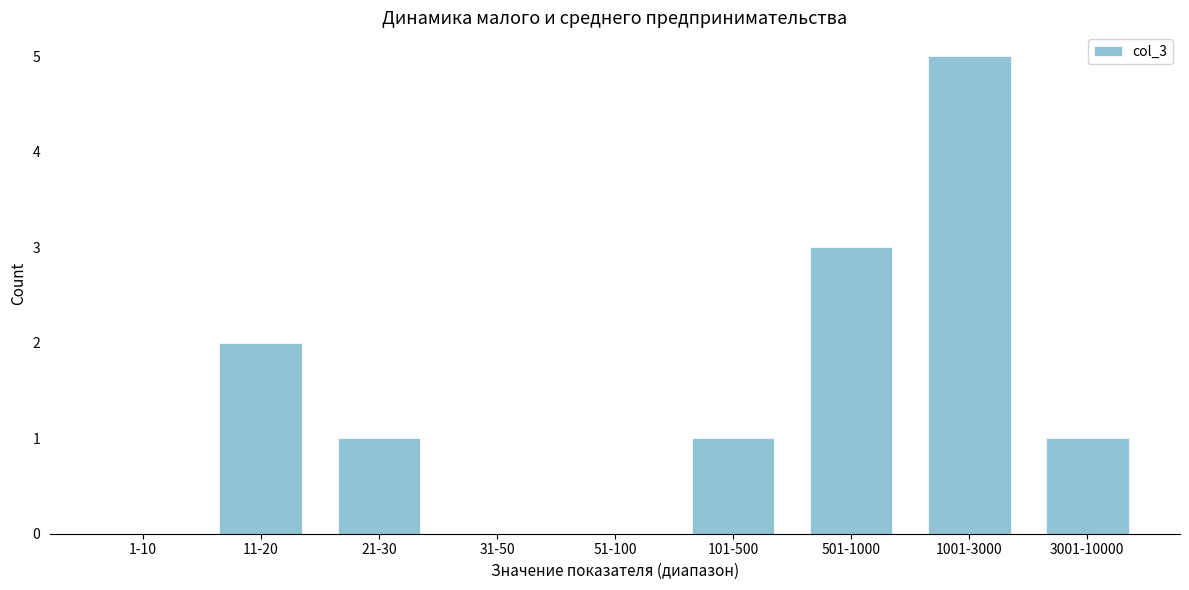

Reading left to right, extract all data points from this chart.

1-10=0	11-20=2	21-30=1	31-50=0	51-100=0	101-500=1	501-1000=3	1001-3000=5	3001-10000=1